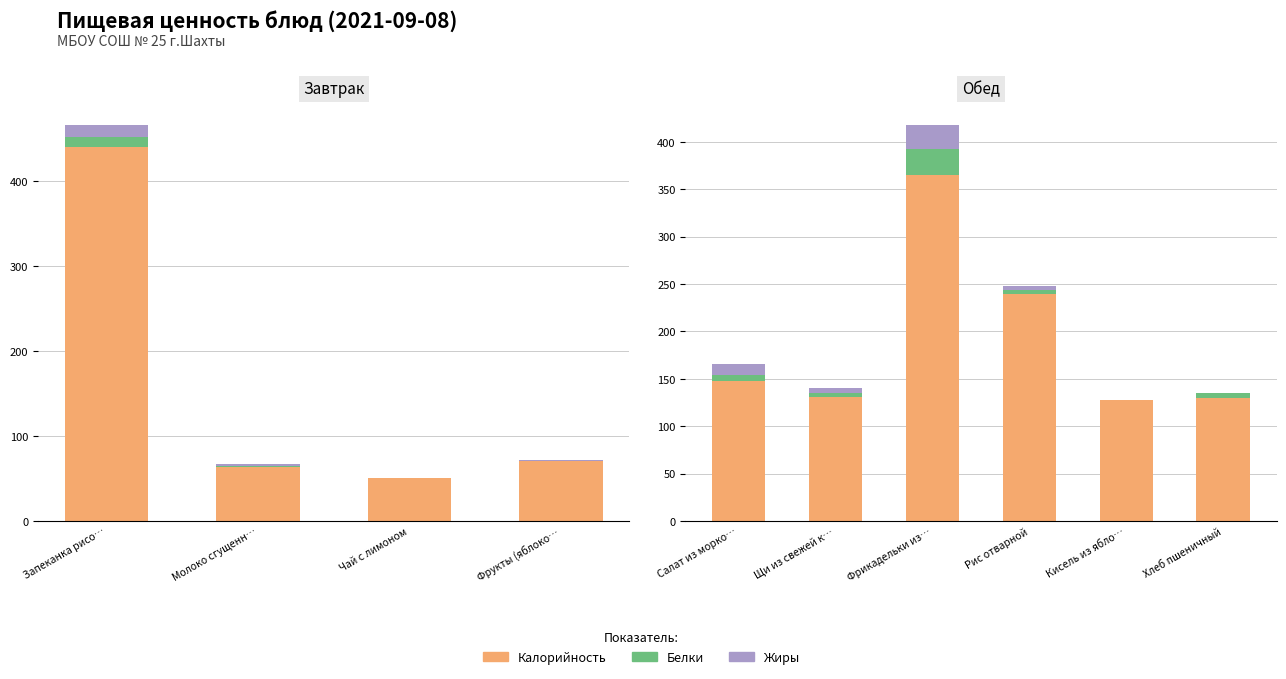

What is the maximum value for Жиры?

25.0